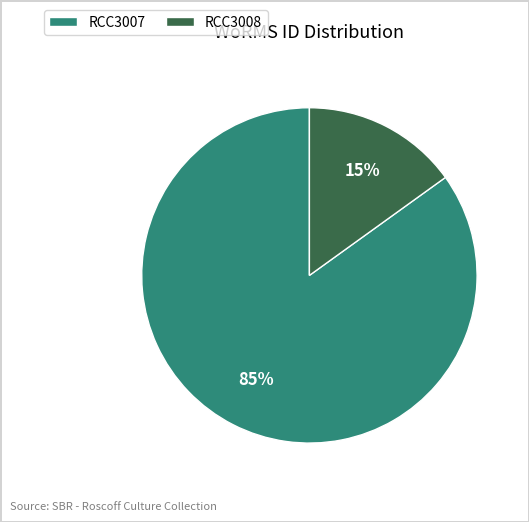

How many segments does this pie chart have?

2